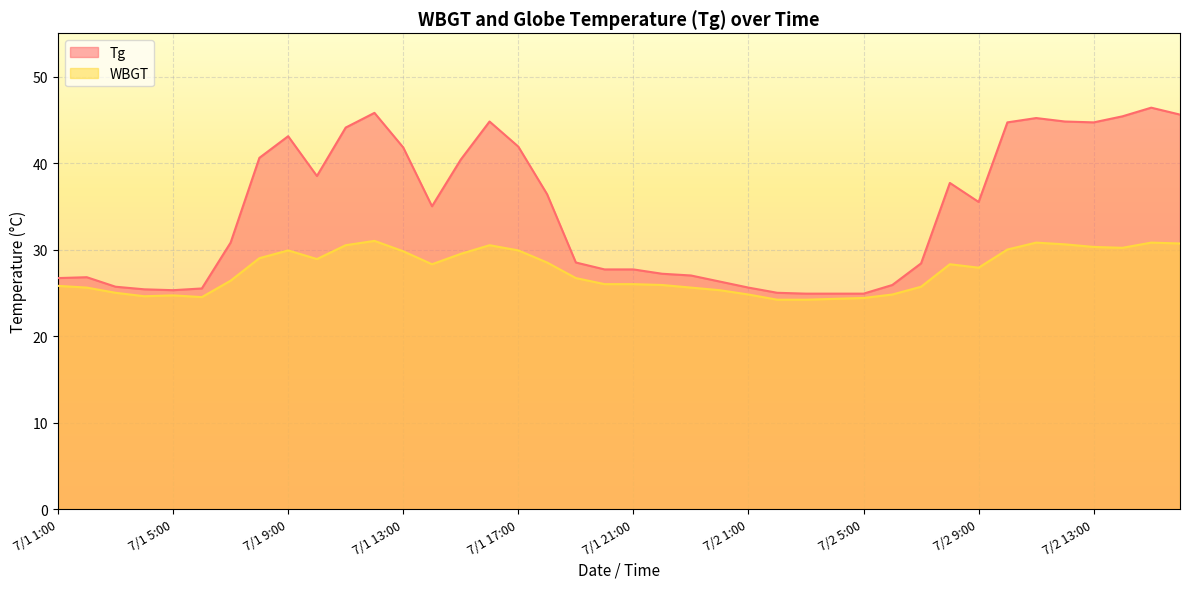

Does the chart display data point markers on the line(s)?

No